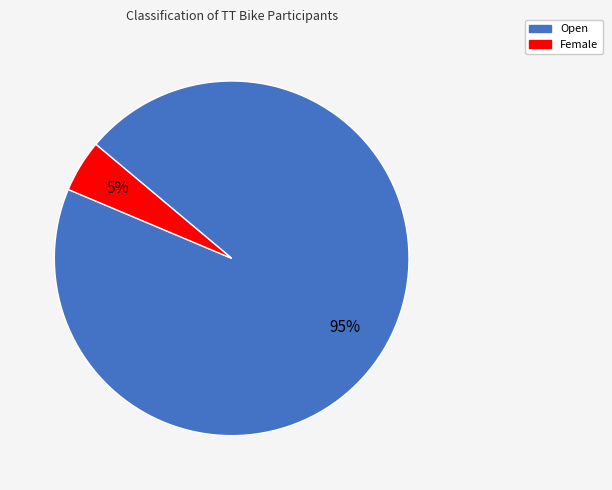

How many segments does this pie chart have?

2